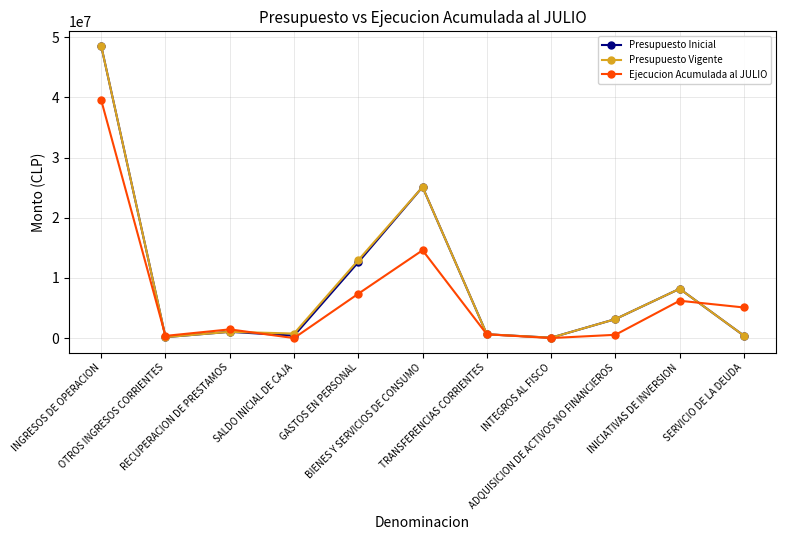

True or false: Ejecucion Acumulada al JULIO has more than 1 interior local peaks.

True